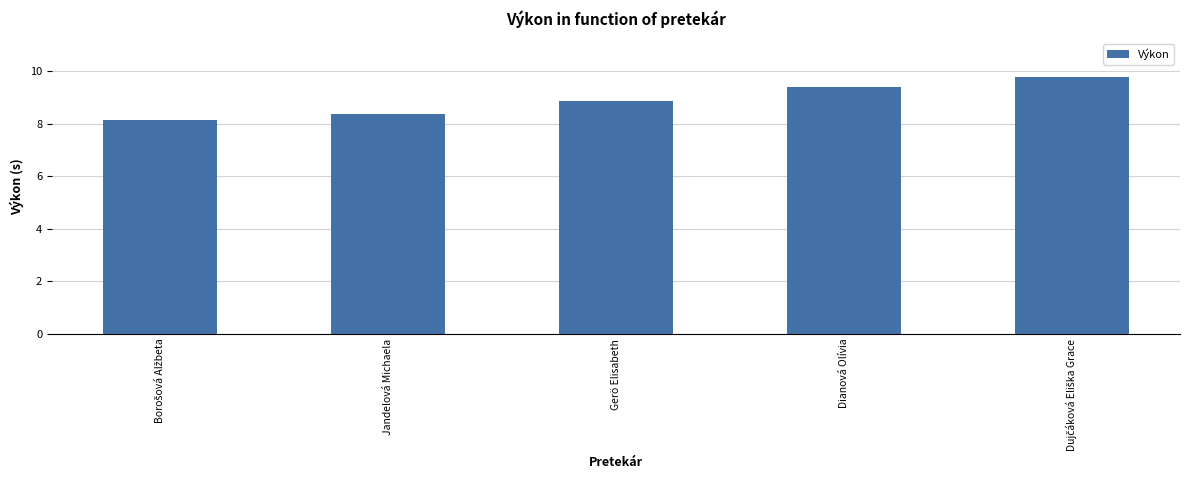

What is the approximate value at Gerö Elisabeth?

8.9